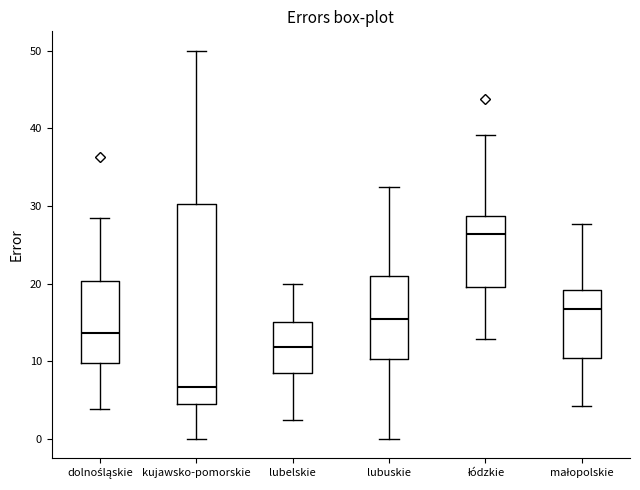

Reading left to right, transcribe this box plot: for each box, give where its median line is, the range the box spans, and where its two whiskers end, as read against the y-axis. The values are not printed on the chart, so give them approximately, as read against the axis.

dolnośląskie: median 14, box 10 to 20, whiskers 4 to 29
kujawsko-pomorskie: median 7, box 5 to 30, whiskers 0 to 50
lubelskie: median 12, box 9 to 15, whiskers 3 to 20
lubuskie: median 16, box 10 to 21, whiskers 0 to 32
łódzkie: median 26, box 20 to 29, whiskers 13 to 39
małopolskie: median 17, box 10 to 19, whiskers 4 to 28